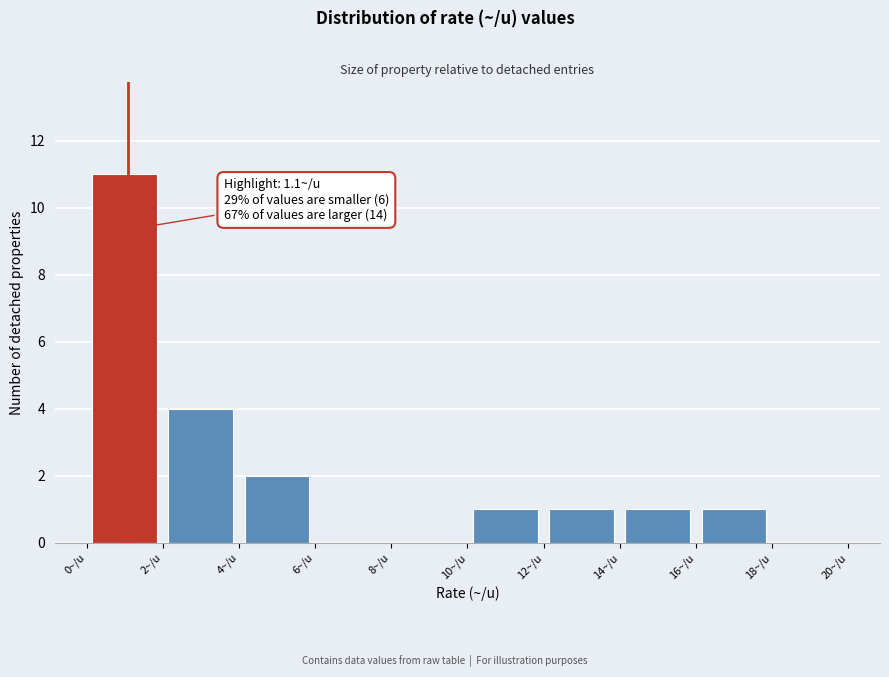

Which range on the x-axis has the tallest bar?

0 to 2